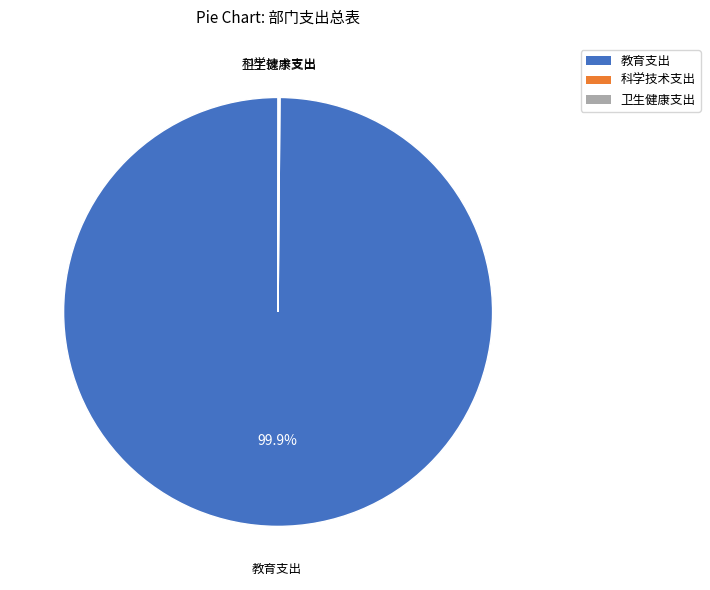

Which slice represents more than half of the pie?

教育支出